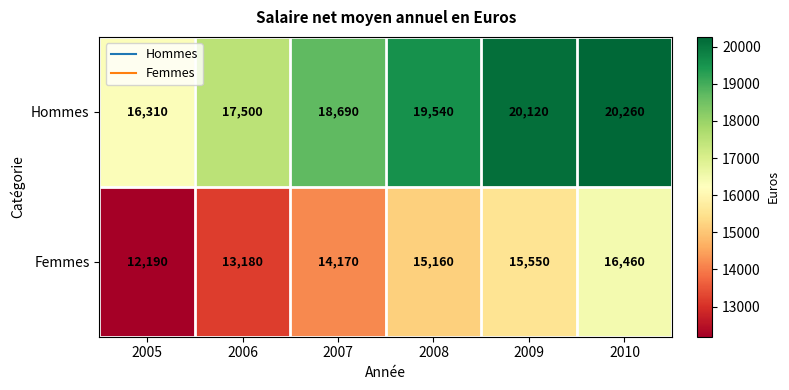

Reading left to right, extract all data points from this chart.

Hommes: 2005=16310	2006=17500	2007=18690	2008=19540	2009=20120	2010=20260
Femmes: 2005=12190	2006=13180	2007=14170	2008=15160	2009=15550	2010=16460